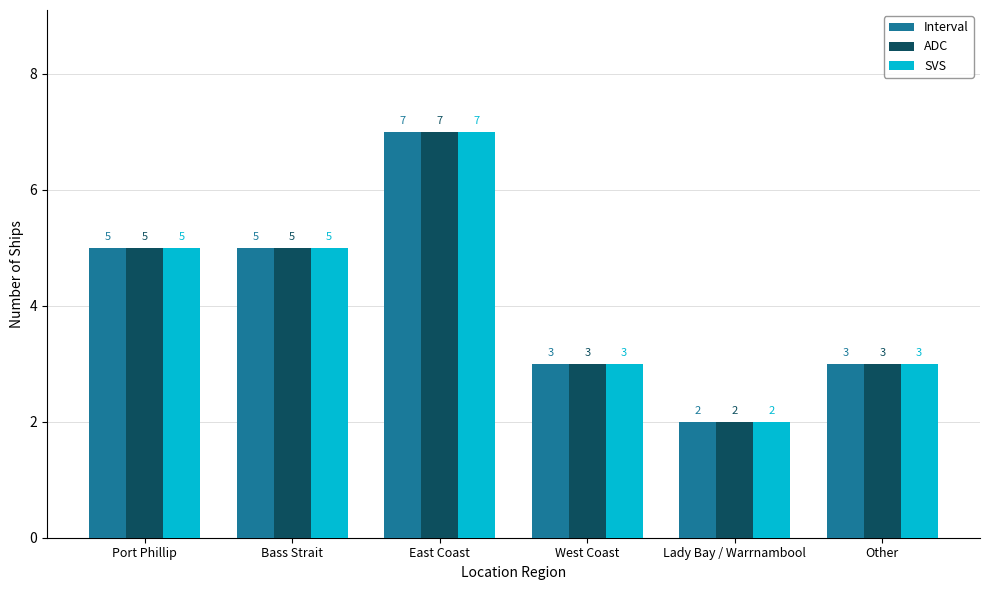

What is the average value of the SVS series?

4